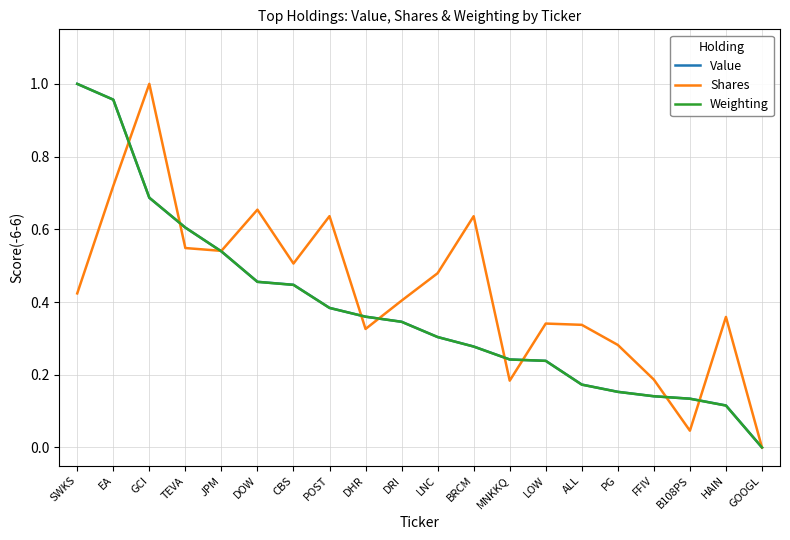

Is it true that Weighting equals 1.0 at EA?

True